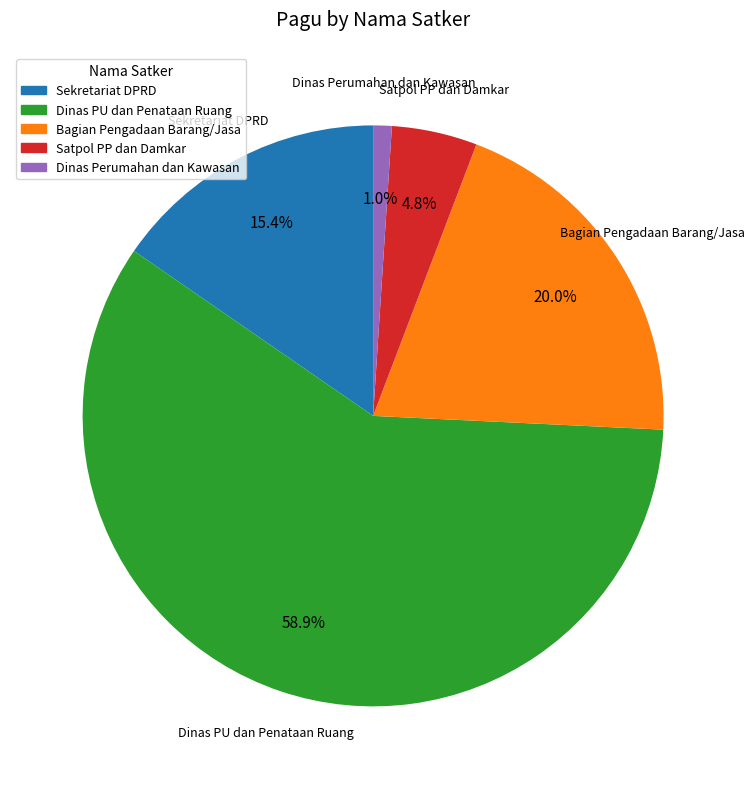

Rank the categories by value from lowest to highest.

Dinas Perumahan dan Kawasan, Satpol PP dan Damkar, Sekretariat DPRD, Bagian Pengadaan Barang/Jasa, Dinas PU dan Penataan Ruang